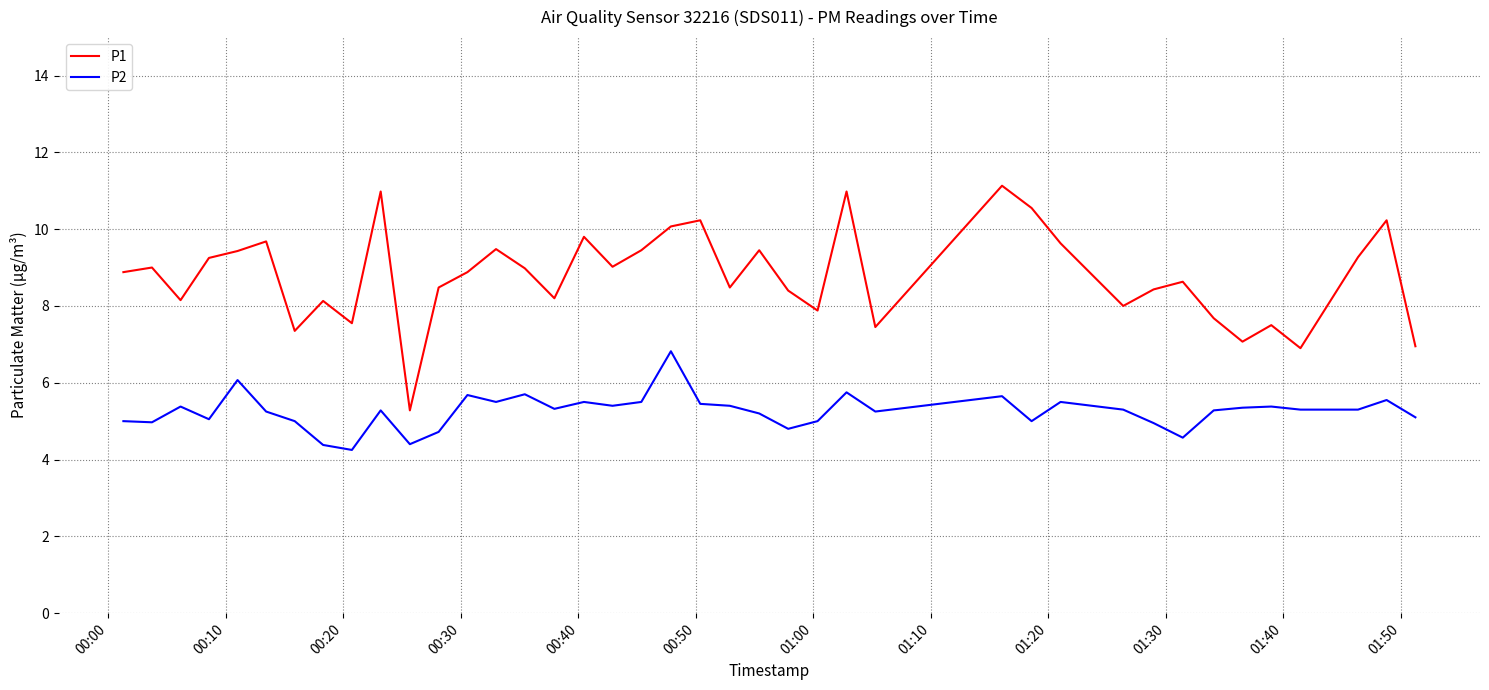

Is this an area chart (filled region under the line)?

No